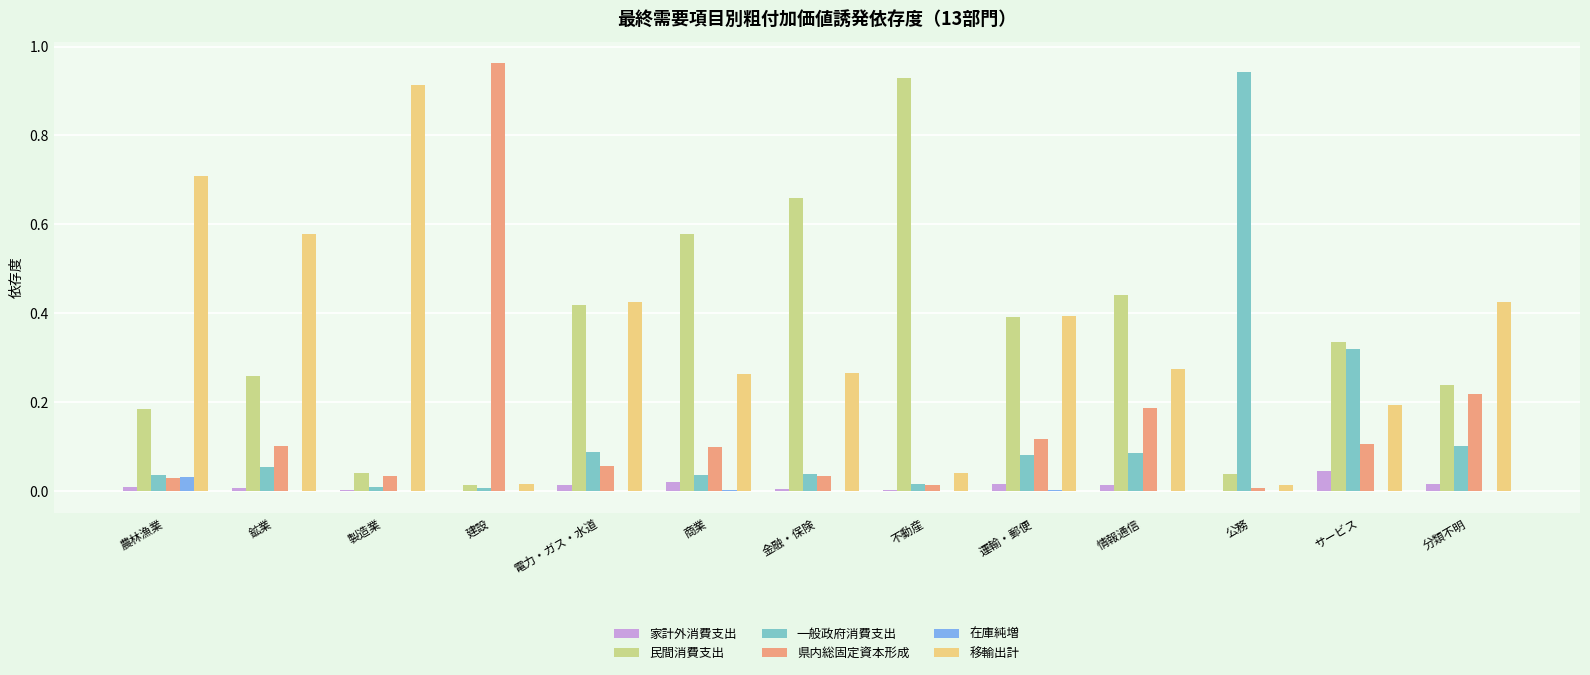

How many groups of bars are there?

13